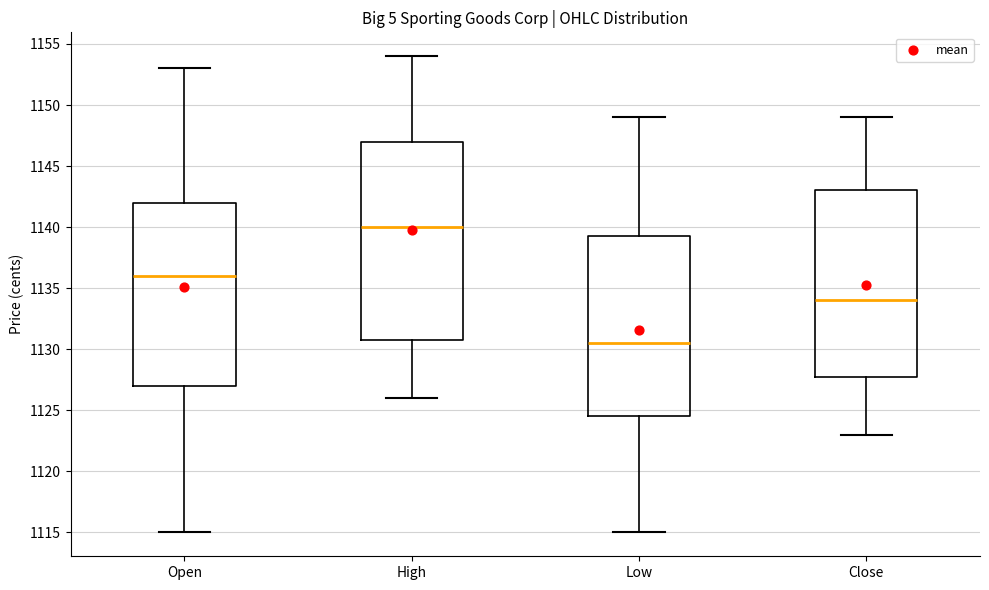

Which box's median line is the highest?

High